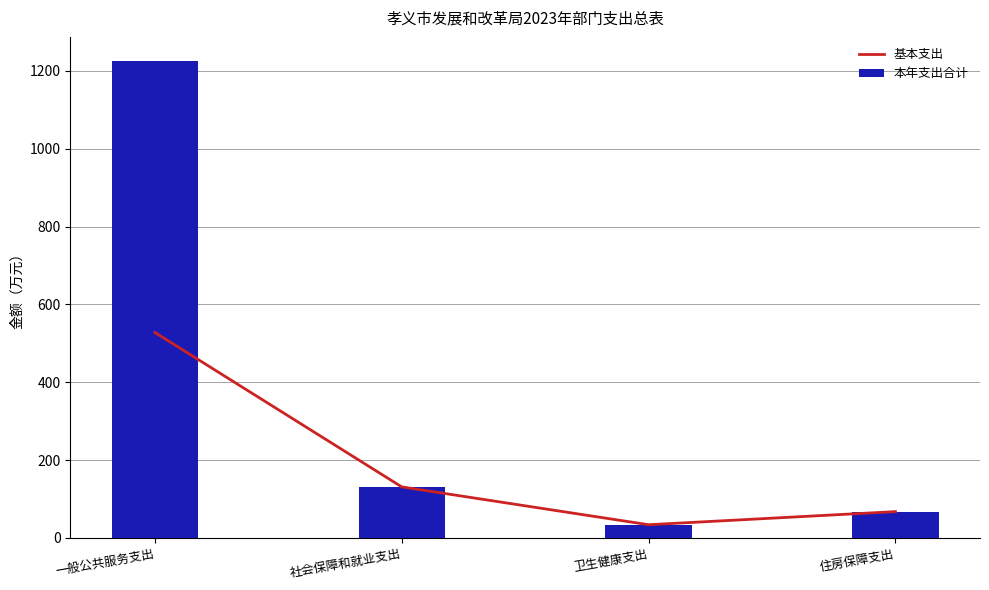

What is the approximate value of 本年支出合计 at 卫生健康支出?

33.9